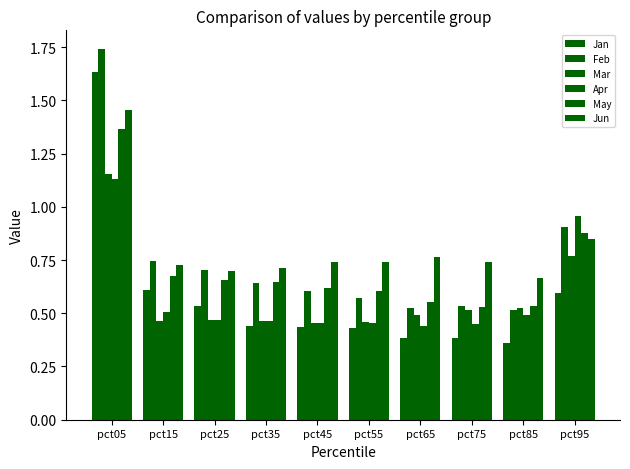

At pct05, list the series in order from largest to smallest.

Feb, Jan, Jun, May, Mar, Apr